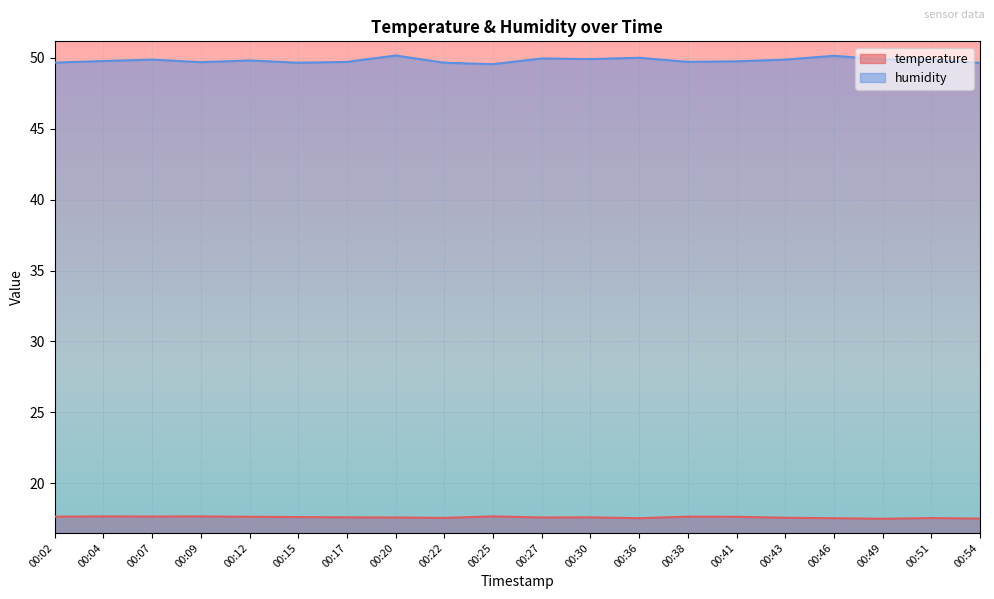

Which label corresponds to the smallest value in the chart?

00:49